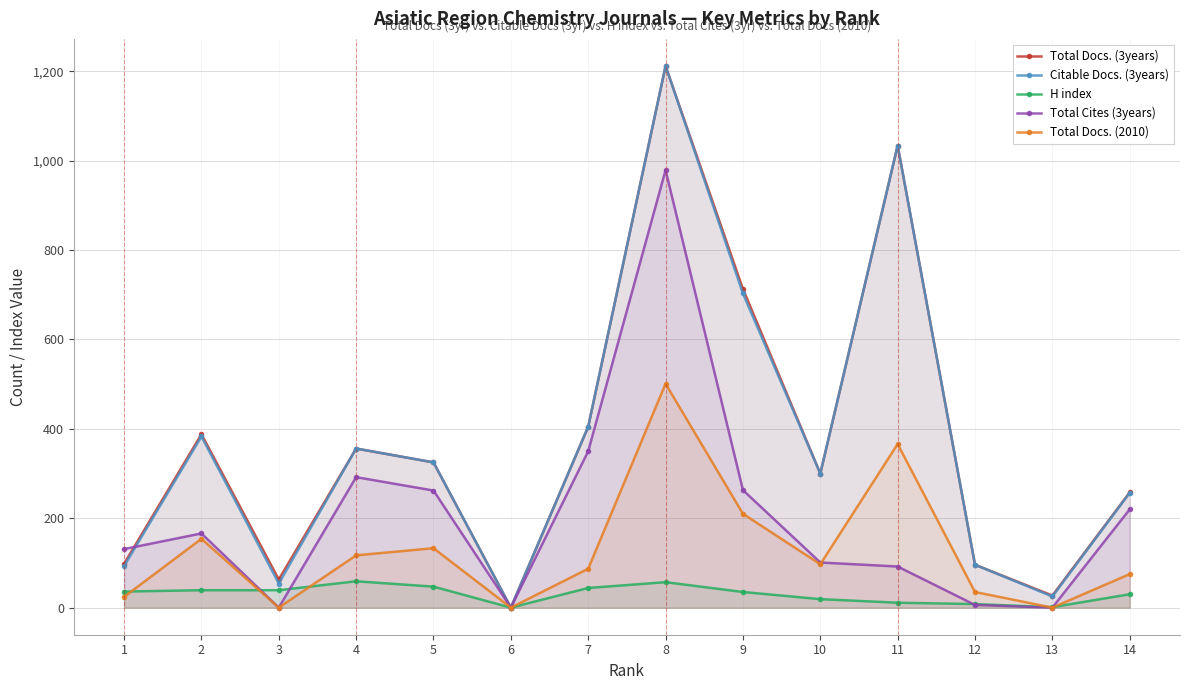

How many values in Total Cites (3years) are above zero?

11